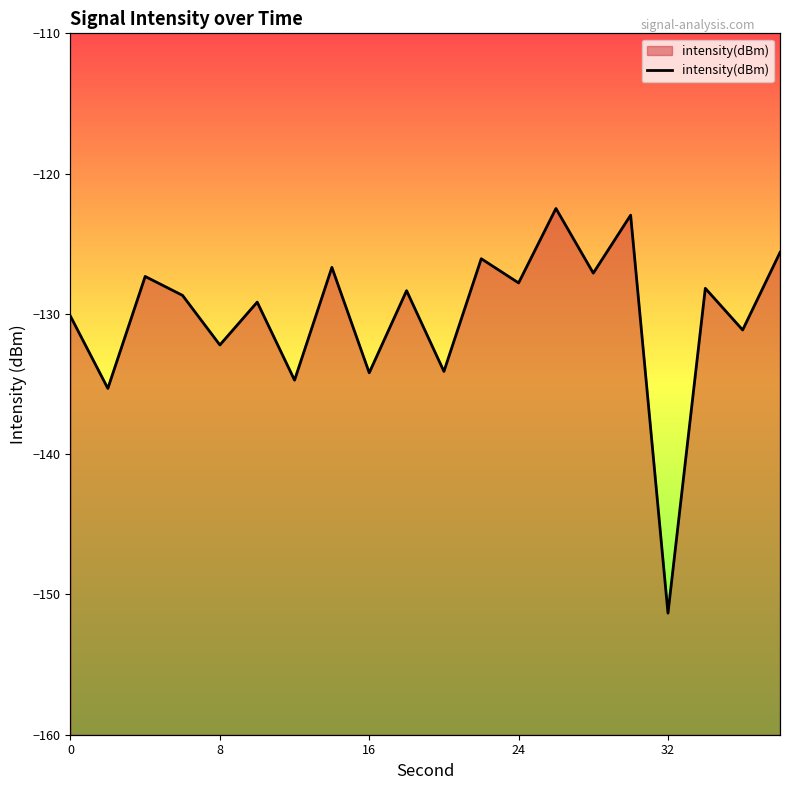

True or false: the data shows -204.3 at 19.

False